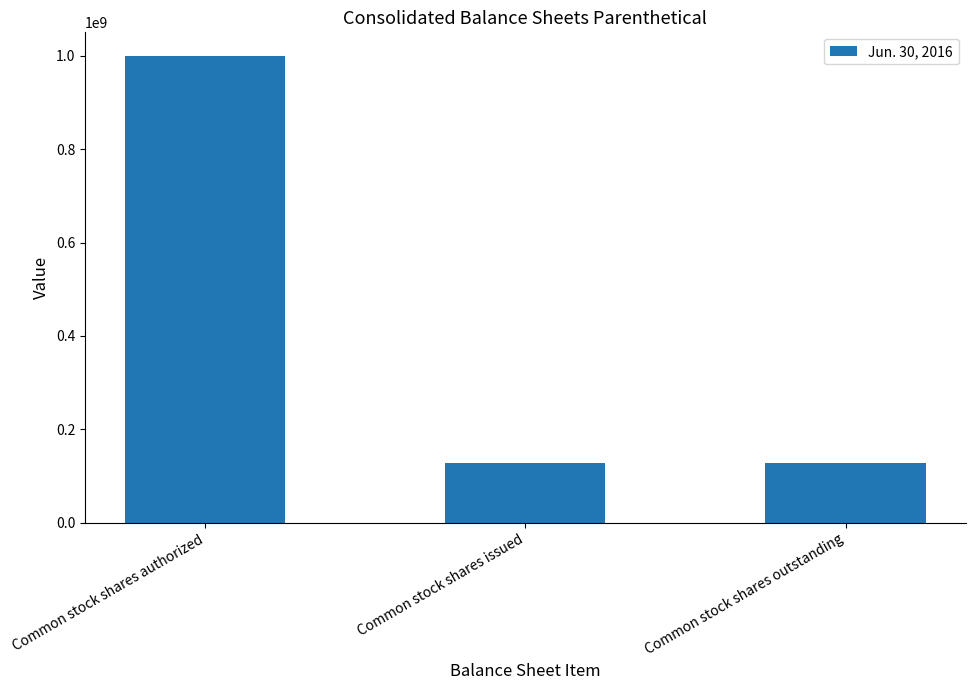

What is the value of the 2nd bar from the left?

127482504